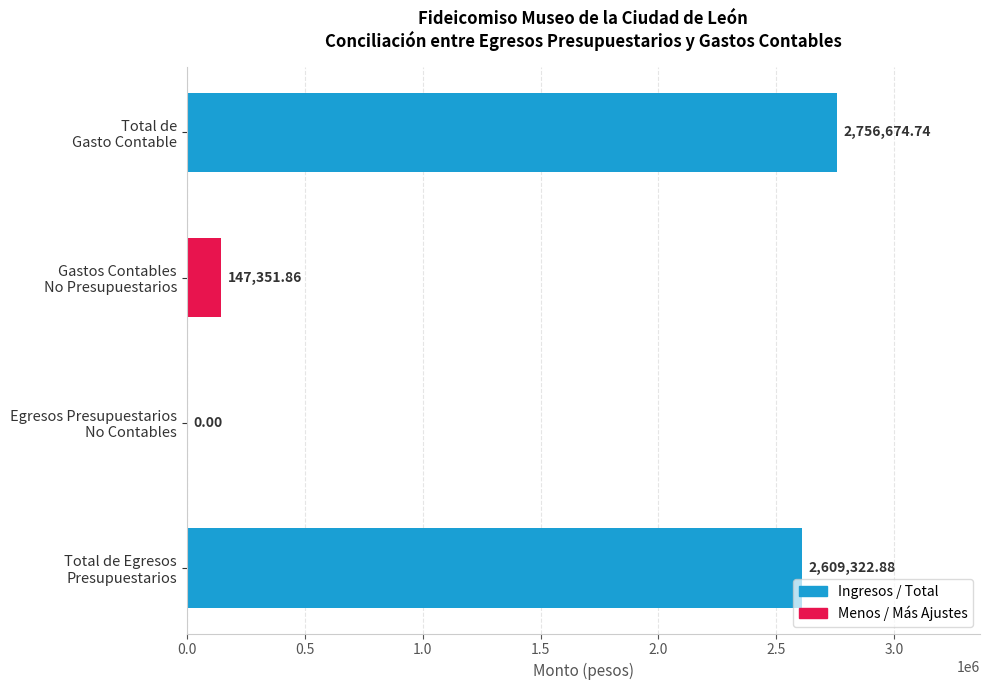

How many data points does each series have?

4